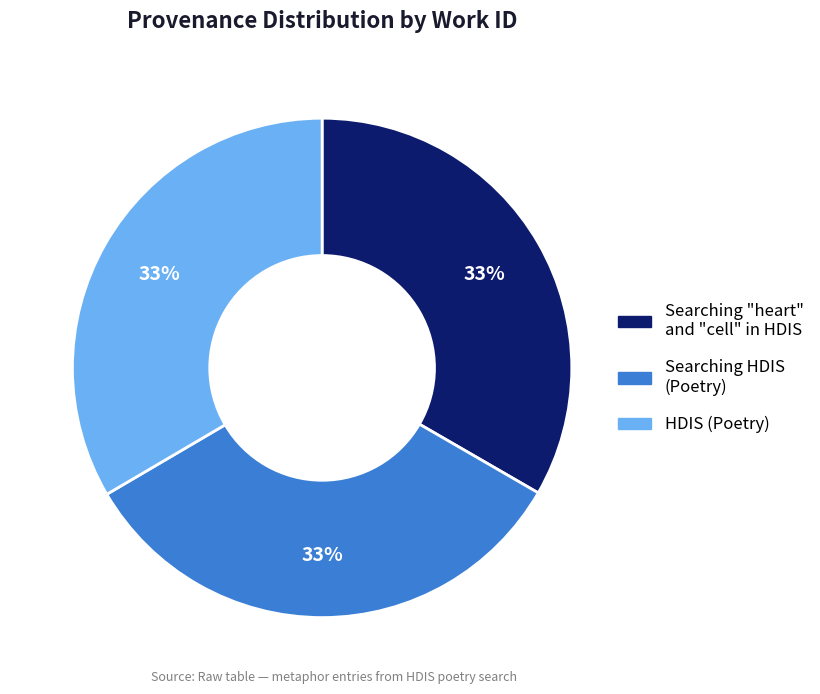

Combined, do Searching "heart" and "cell" in HDIS and HDIS (Poetry) account for over 50%?

Yes